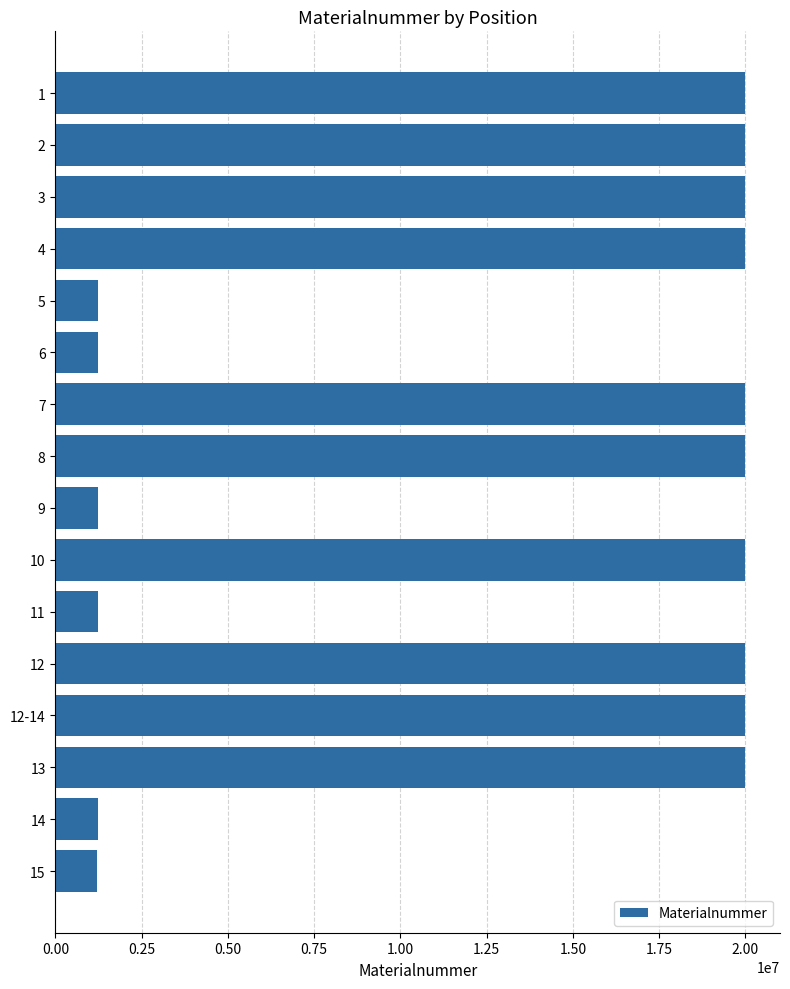

Is it true that the value at 7 is 20002942?

True